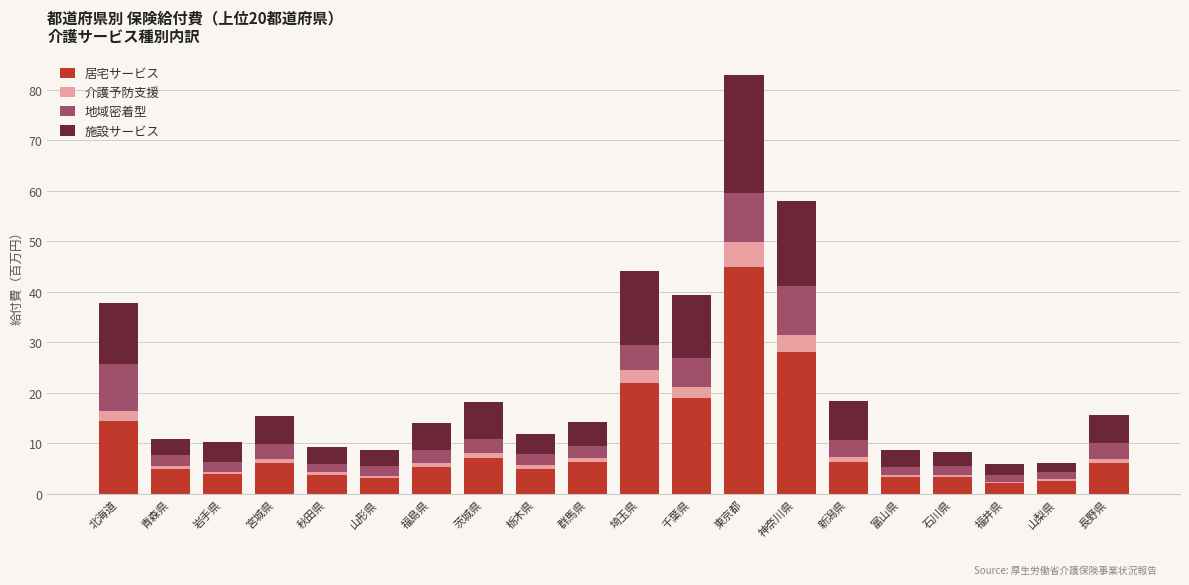

At which label does 居宅サービス reach its peak?

東京都